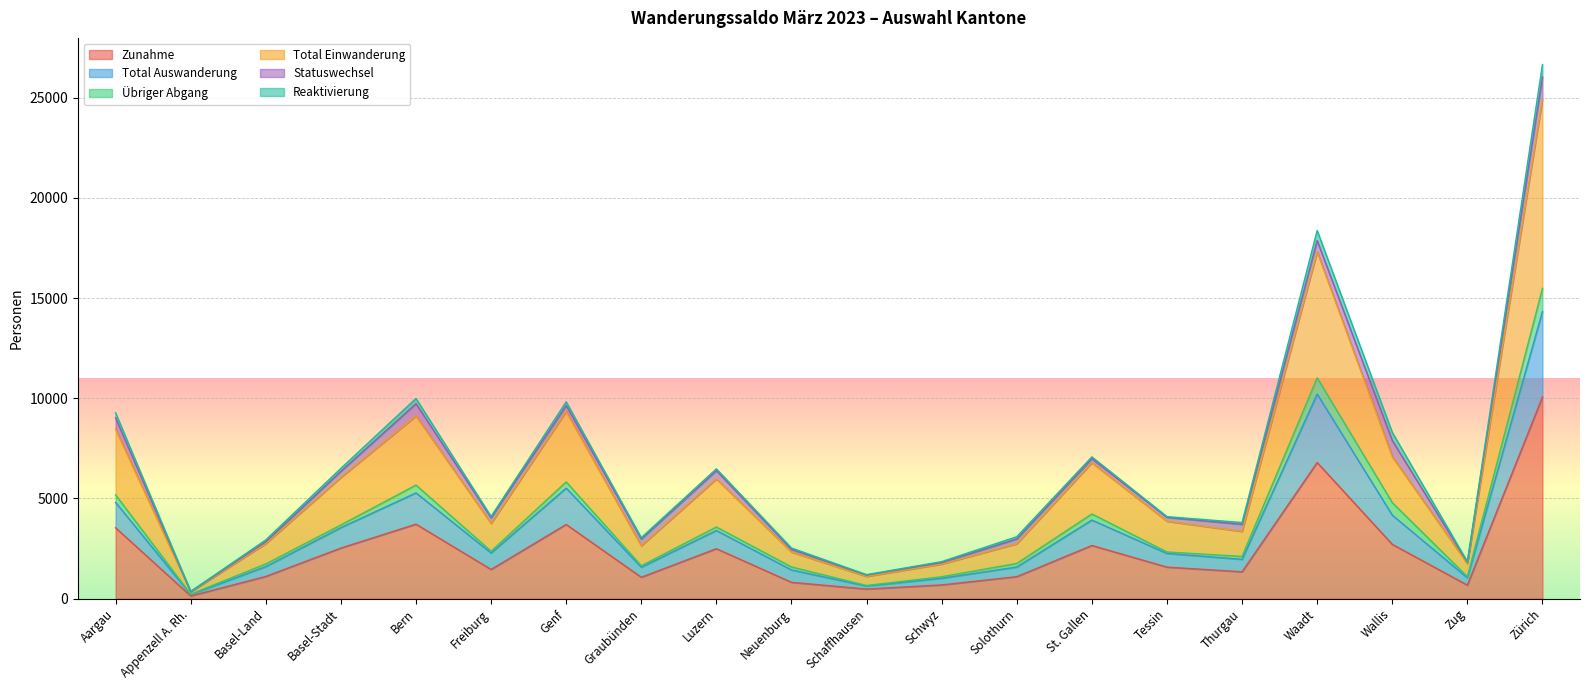

Which series has the largest total across all categories?

Total Einwanderung